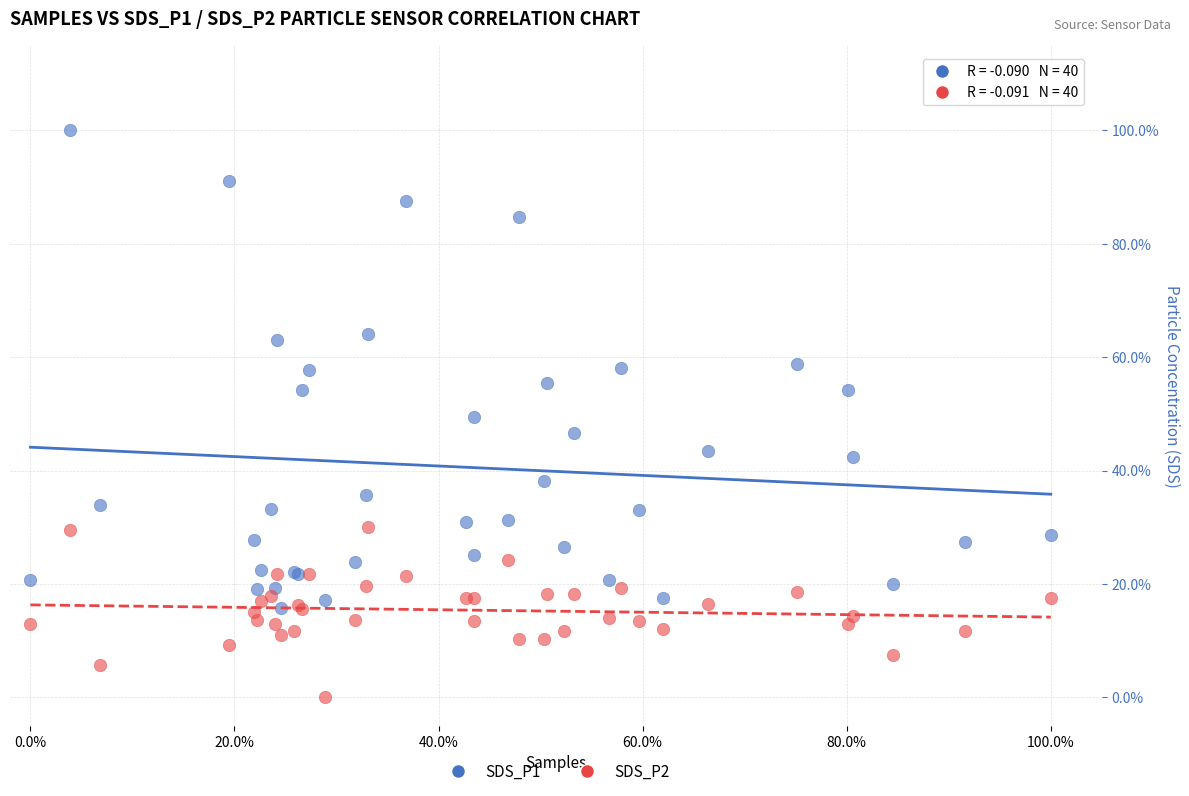

Which series reaches the minimum Y coordinate?

SDS_P2